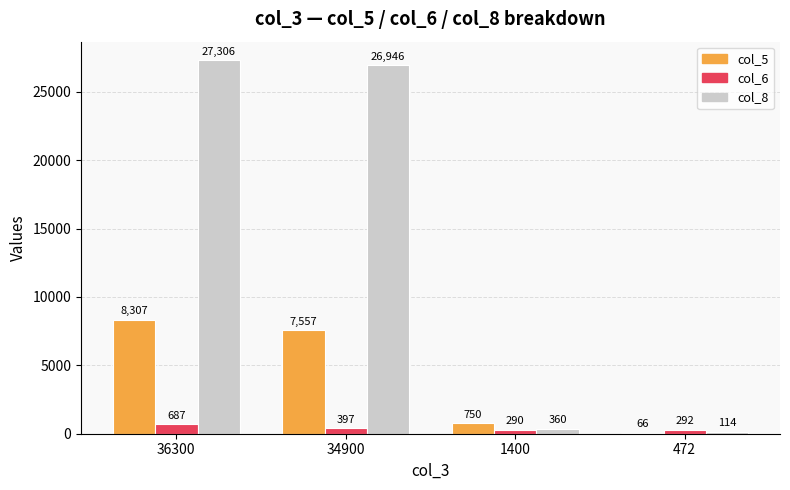

At which category is the sum across all series the highest?

36300